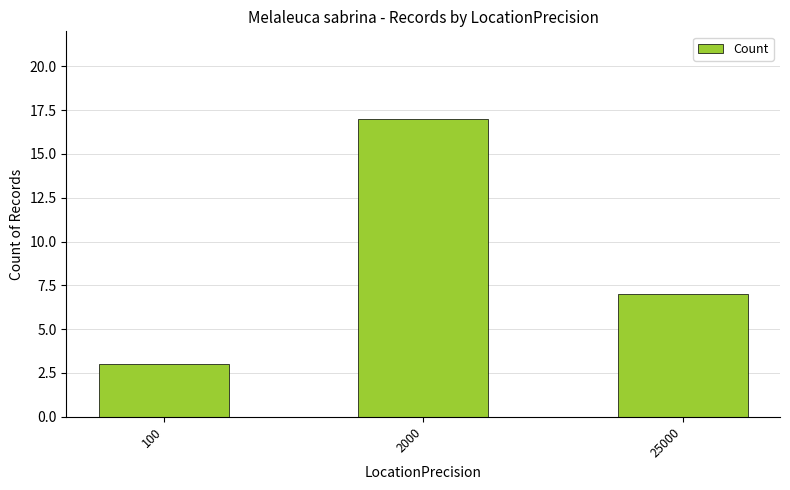

What is the difference between the maximum and minimum values?

14